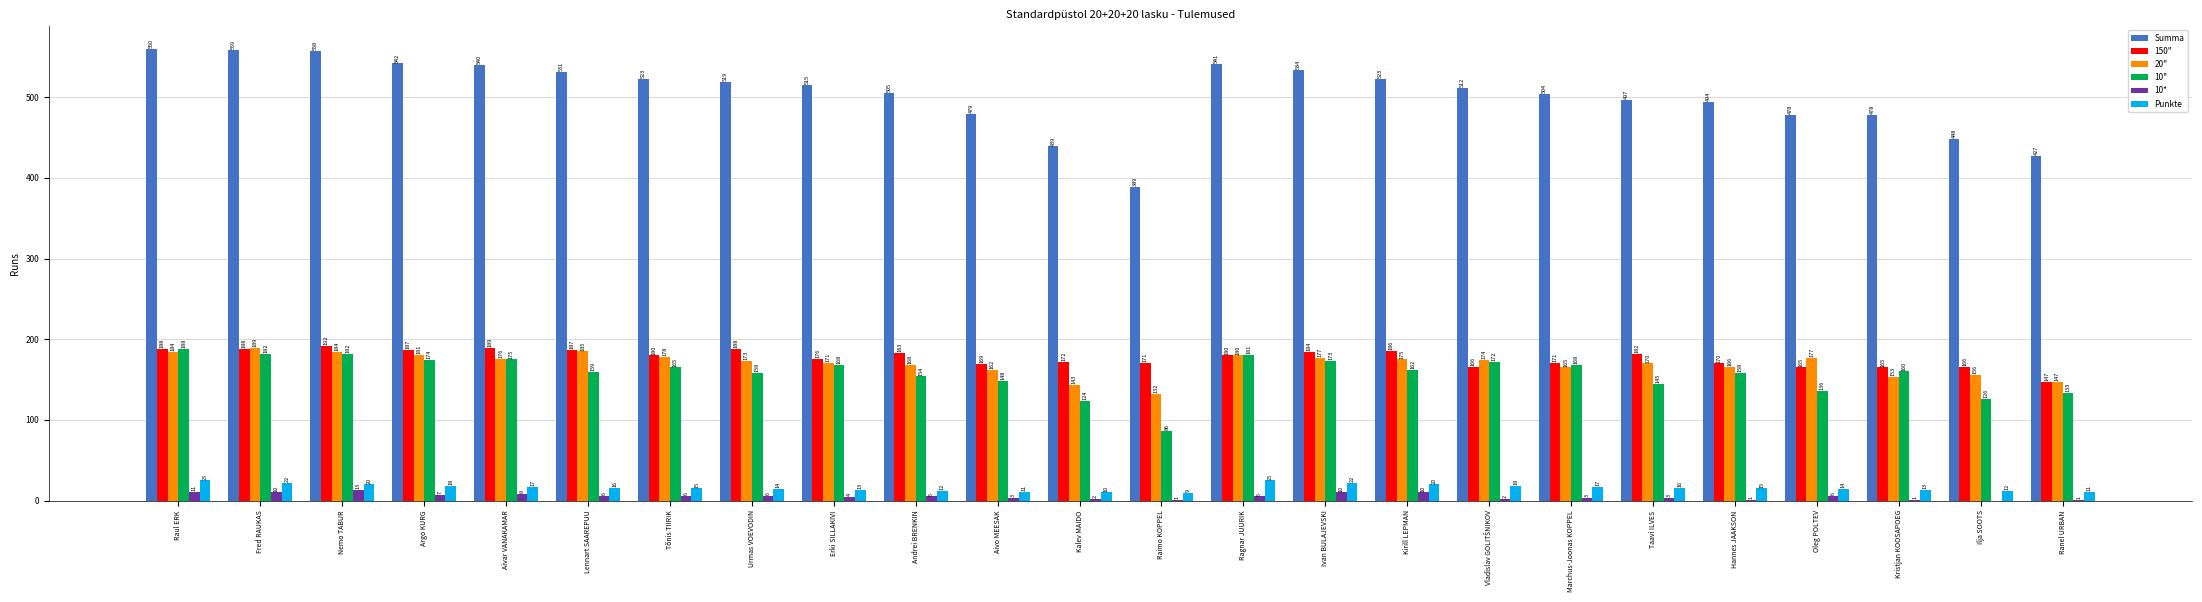

How many groups of bars are there?

24